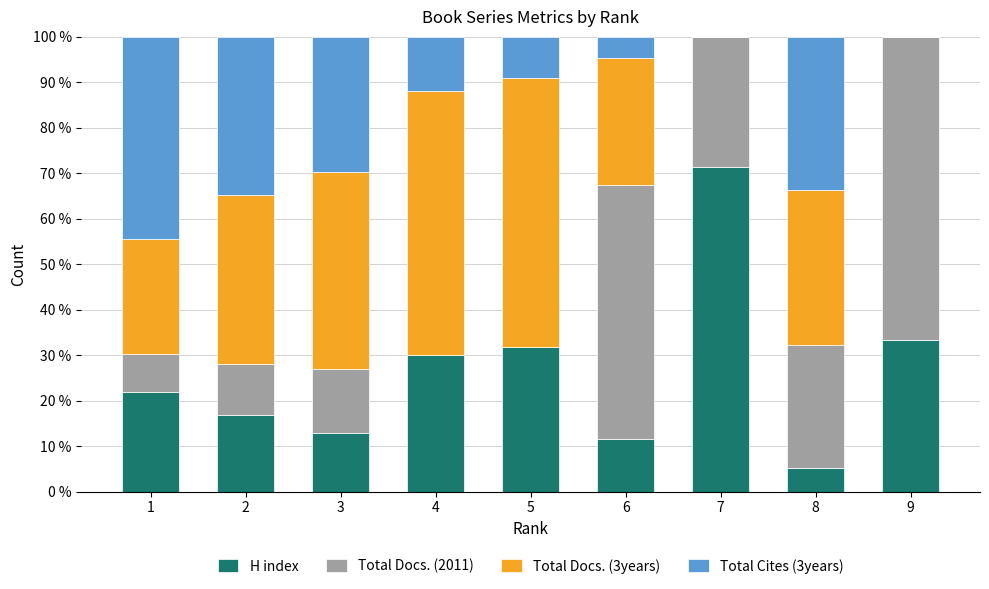

Are the bars horizontal?

No